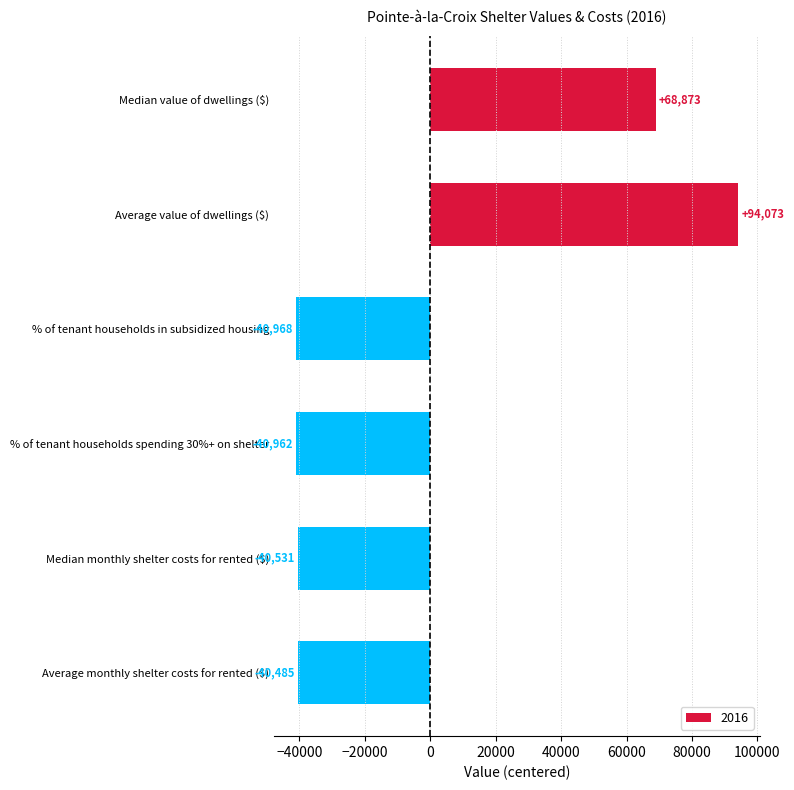

What is the label of the 3rd bar from the top?

% of tenant households in subsidized housing